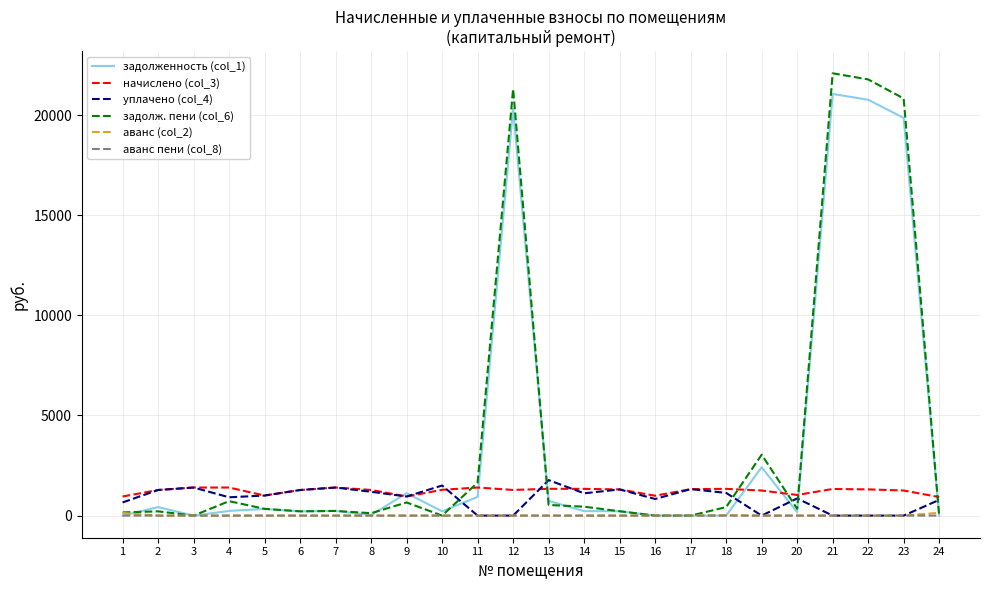

After their last crossing, which series has the higher values: задолженность (col_1) or начислено (col_3)?

начислено (col_3)